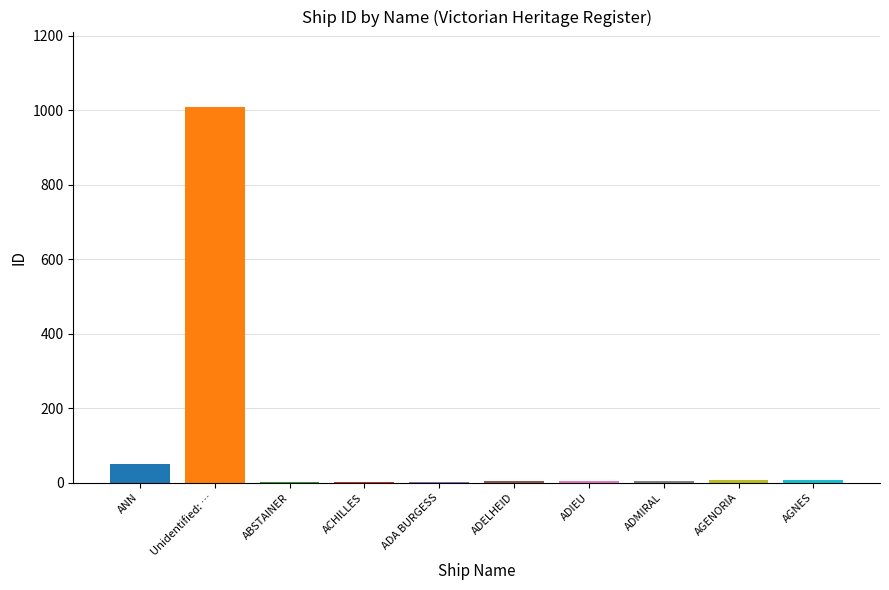

Which has a higher value, Unidentified: … or ADMIRAL?

Unidentified: …